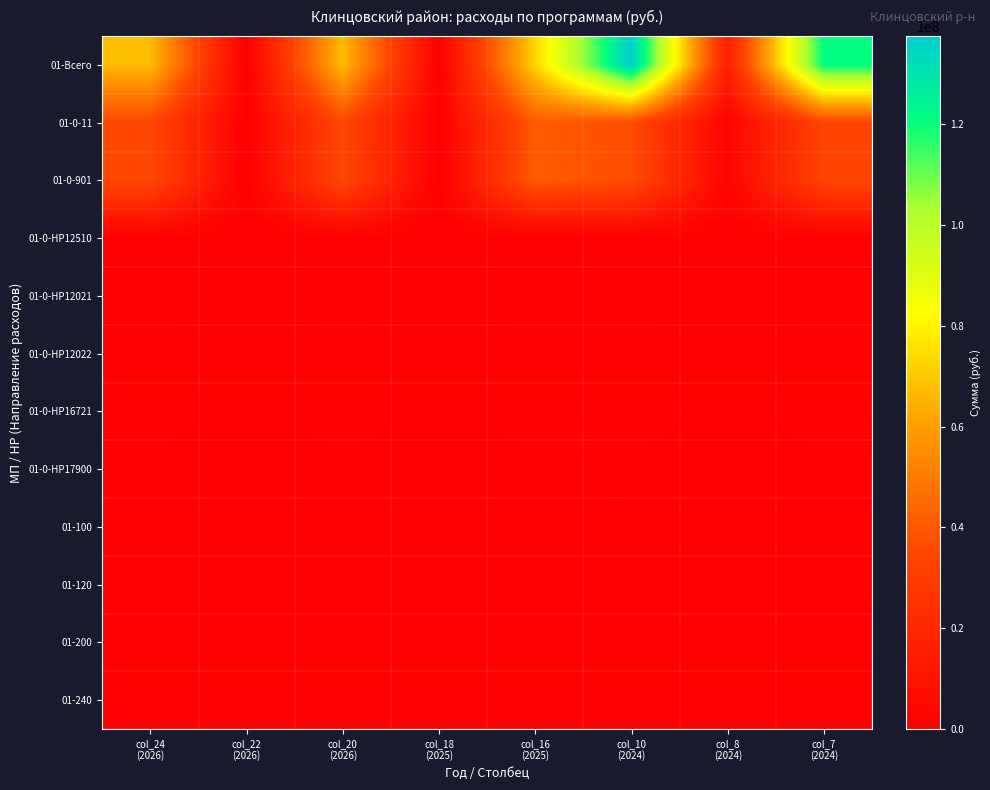

What is the difference between the highest and lowest values at col_24
(2026)?

67172072.6